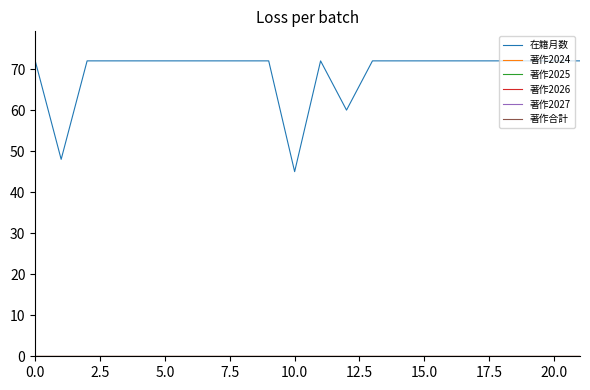

True or false: 著作合計 and 著作2026 intersect in this chart.

False